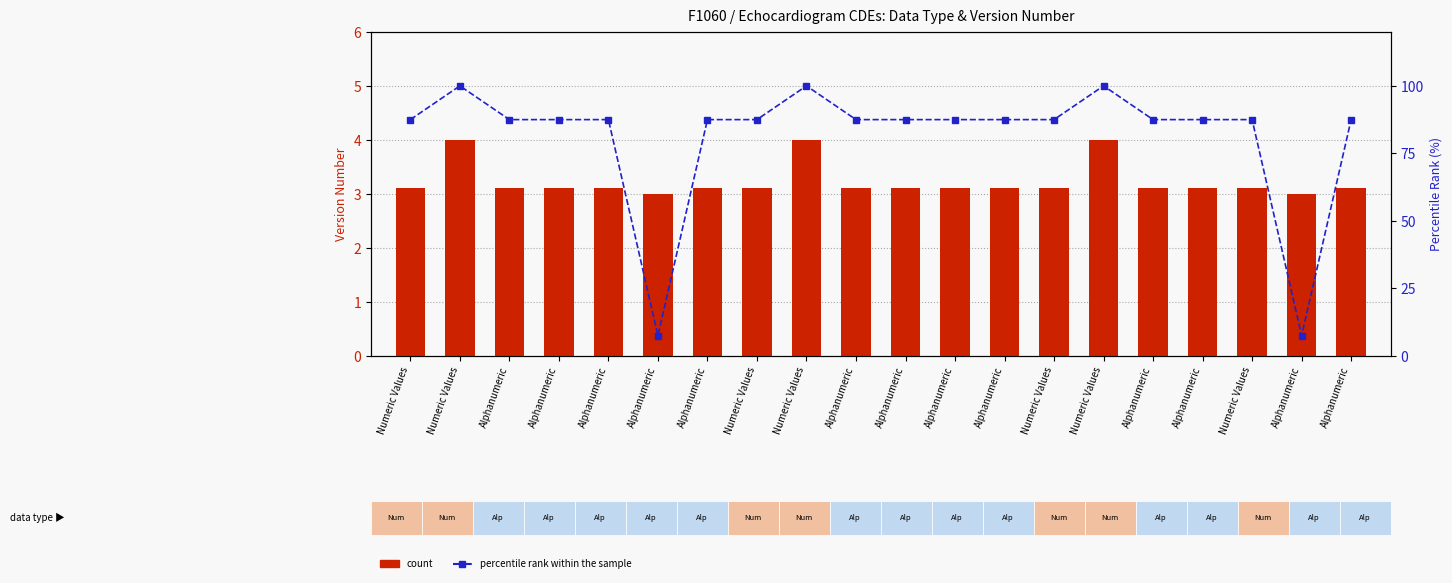

Reading right to left, extract all data points from this chart.

count: 3.1	3.0	3.1	3.1	3.1	4.0	3.1	3.1	3.1	3.1	3.1	4.0	3.1	3.1	3.0	3.1	3.1	3.1	4.0	3.1
percentile rank within the sample: 87.5	7.5	87.5	87.5	87.5	100.0	87.5	87.5	87.5	87.5	87.5	100.0	87.5	87.5	7.5	87.5	87.5	87.5	100.0	87.5